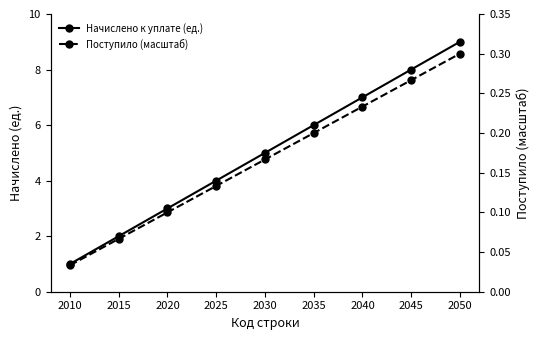

Where is Начислено к уплате (ед.) nearest to the value 5?

2030